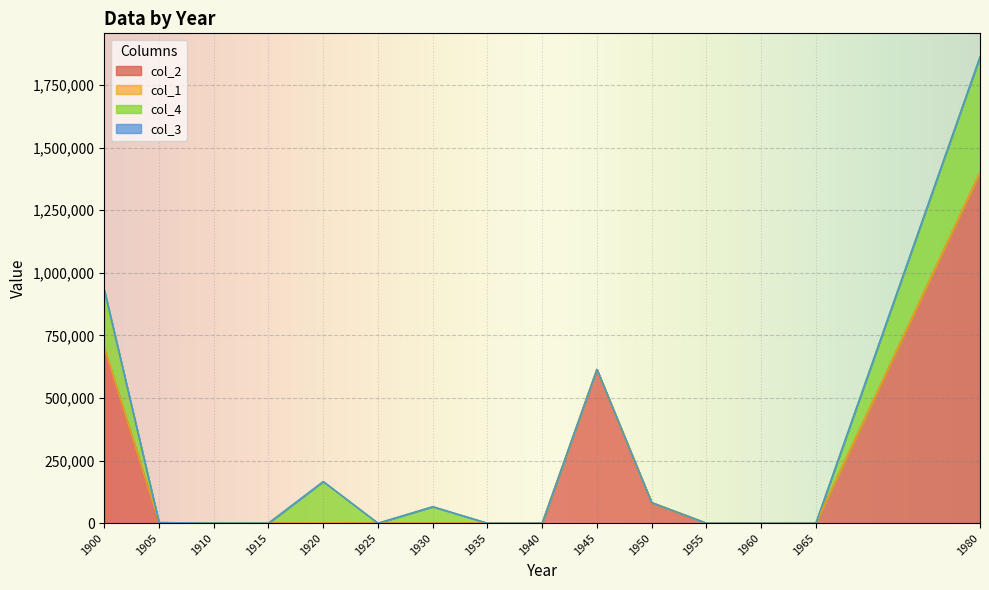

How many interior local valleys does the col_2 series have?

2